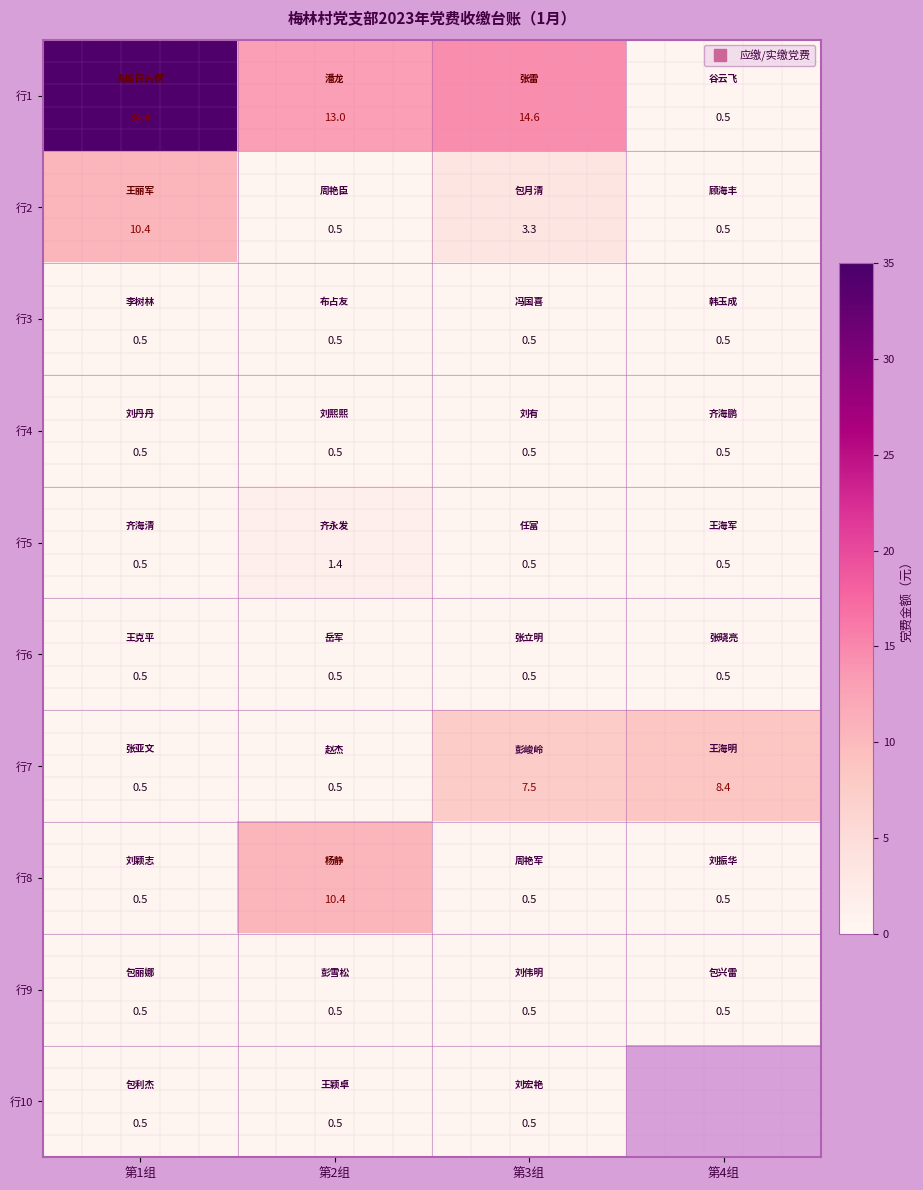

The 行2 series shows 0.5 at 第2组. True or false?

True